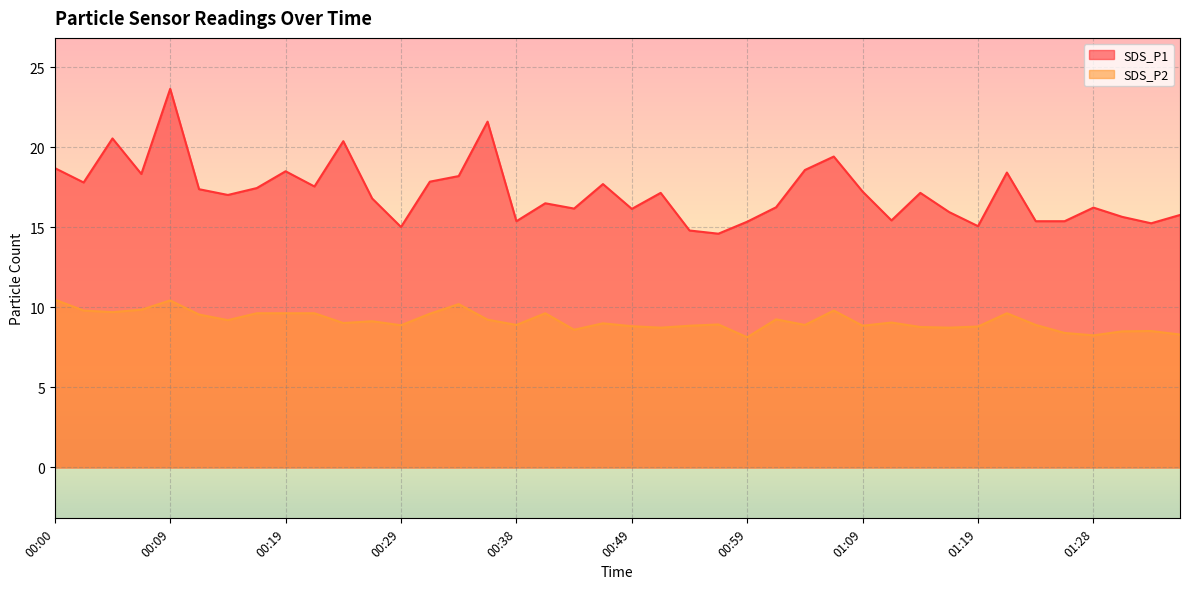

Where is SDS_P2 nearest to the value 9?

00:46